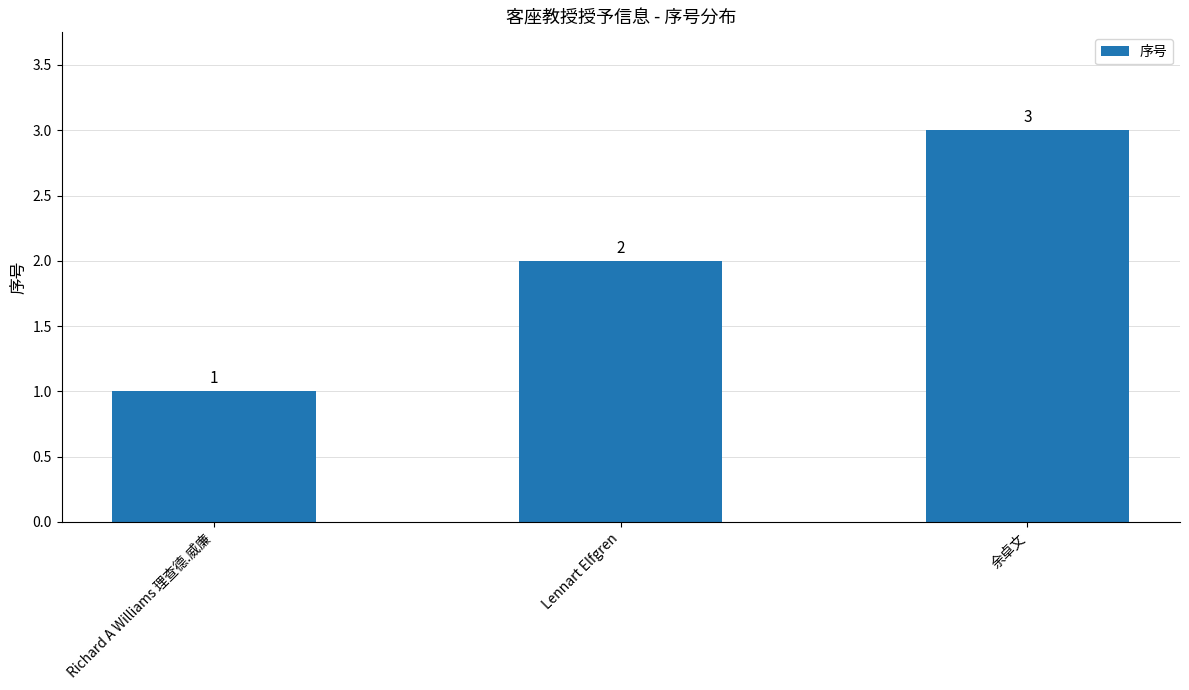

Reading right to left, list all the values displayed in this chart.

余卓文=3	Lennart Elfgren=2	Richard A Williams 理查德.威廉=1